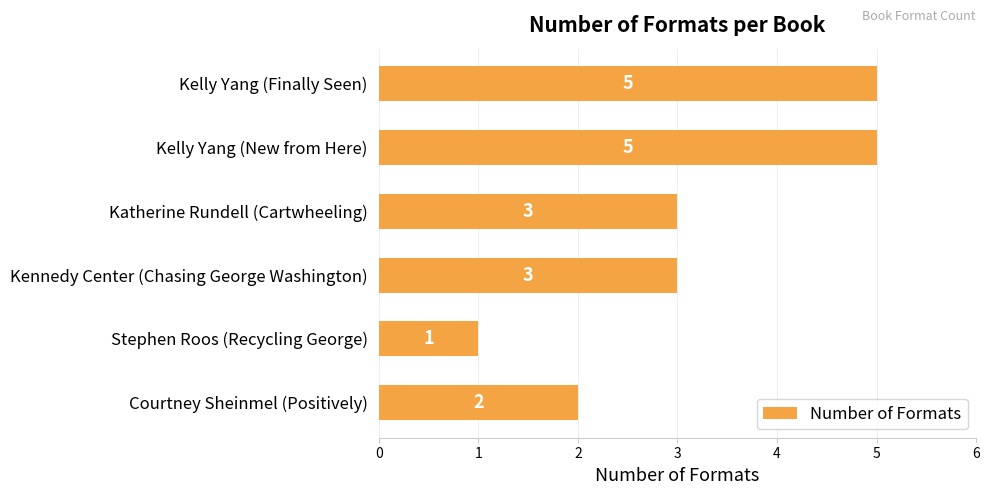

What is the maximum value shown in the chart?

5